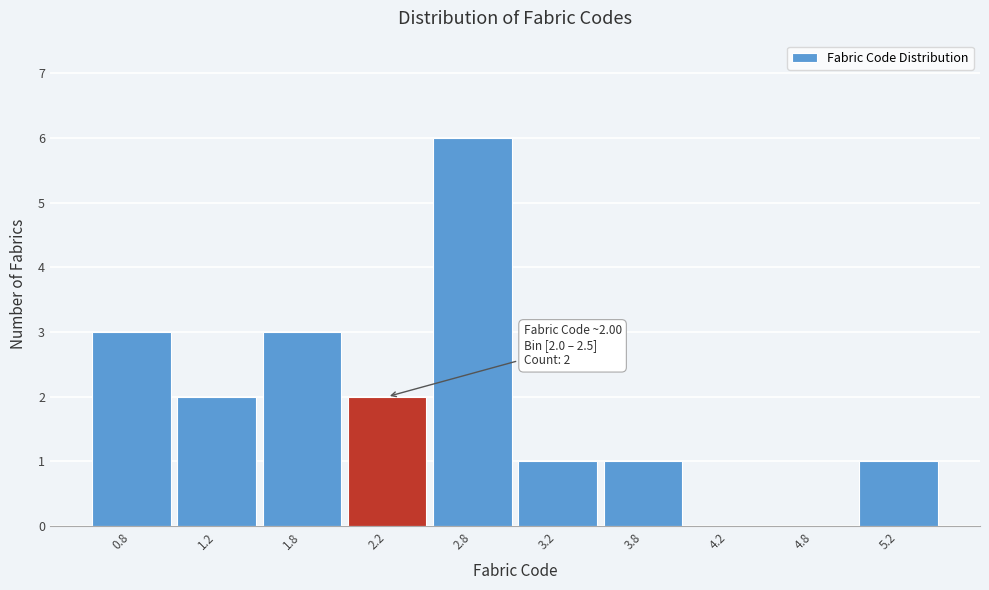

Over which range of the x-axis is the bar tallest?

2.5 to 3.0